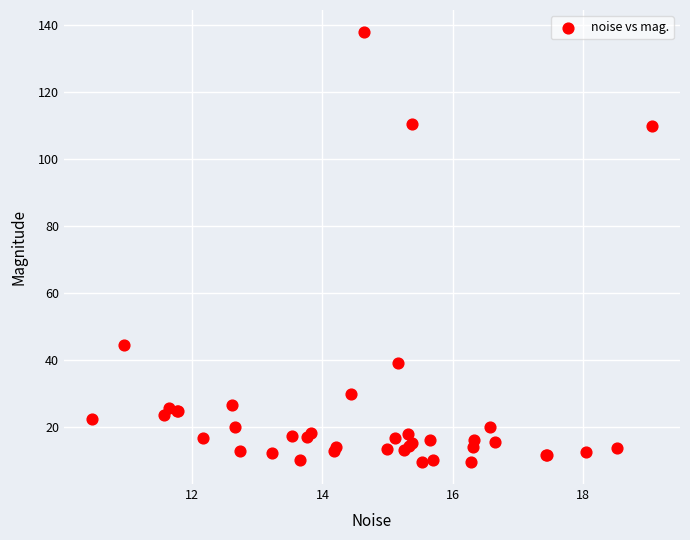

What Y value in the scatter plot is closest to 73?

44.5